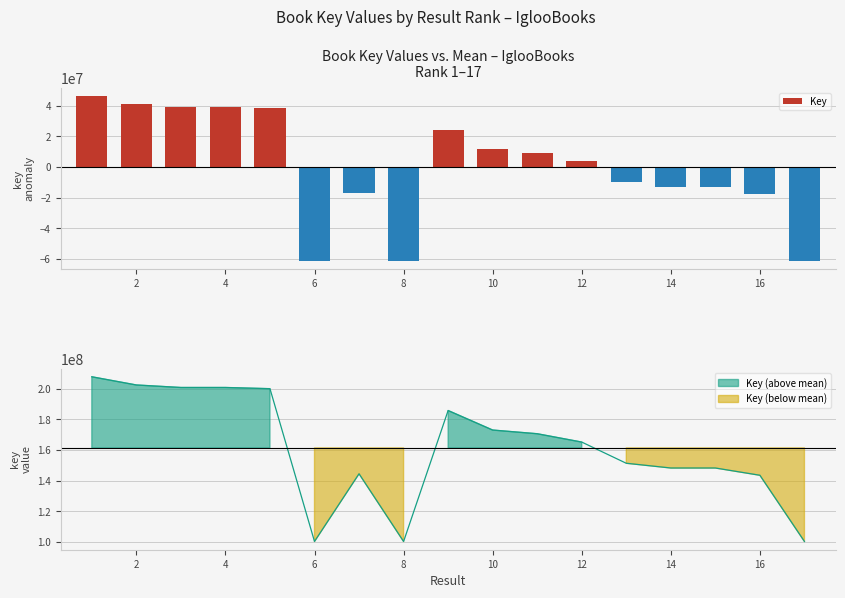

How many bars are there in total?

17